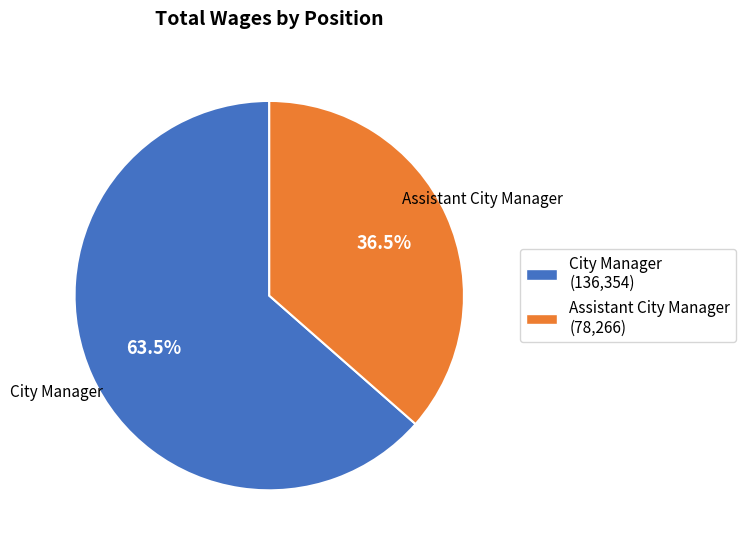

Between City Manager and Assistant City Manager, which is larger?

City Manager